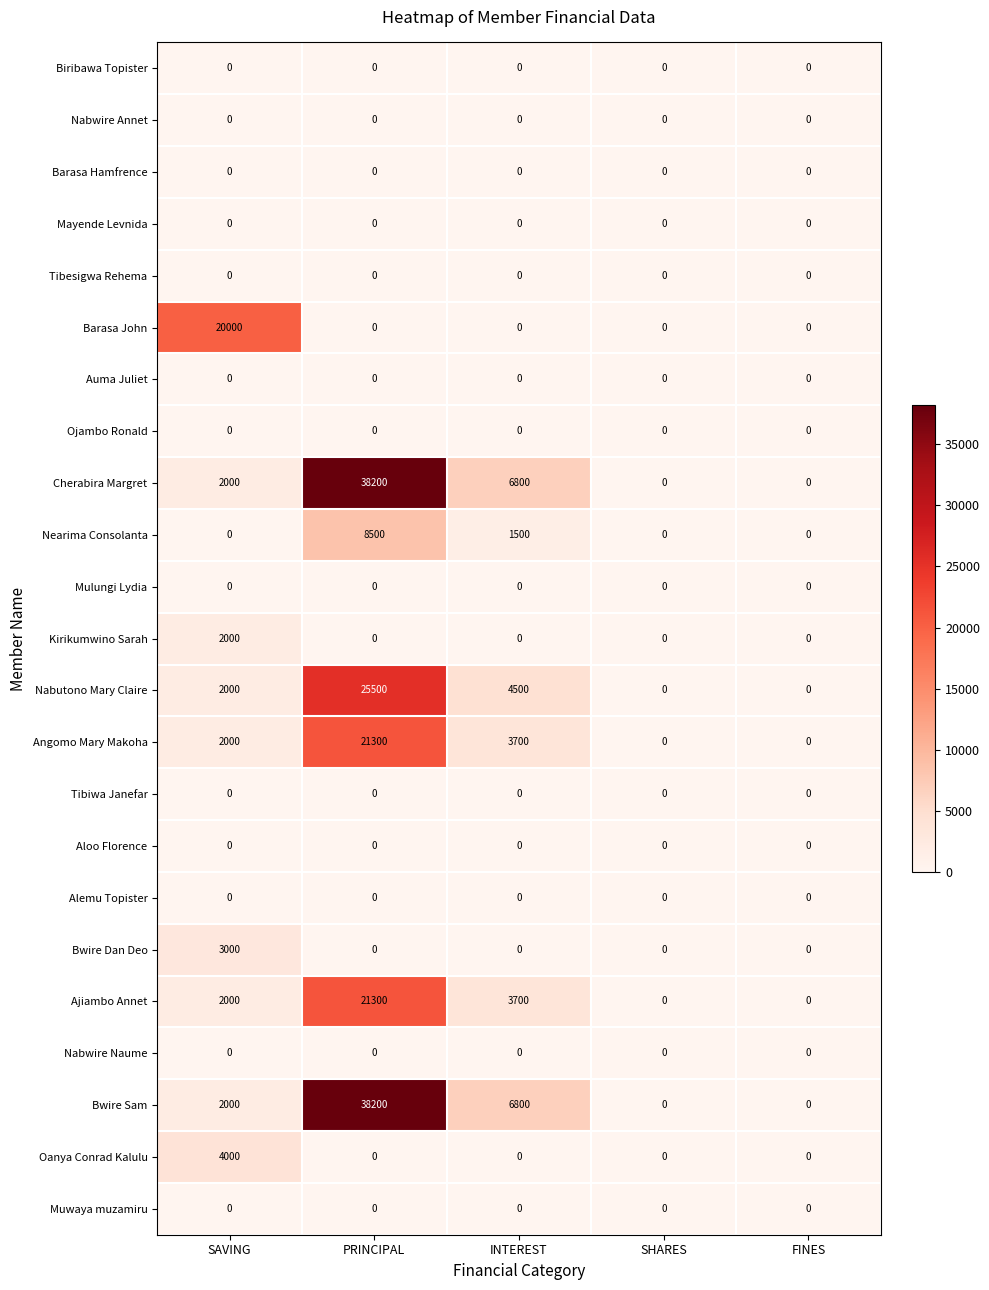

What is the total value across all series at INTEREST?

27000